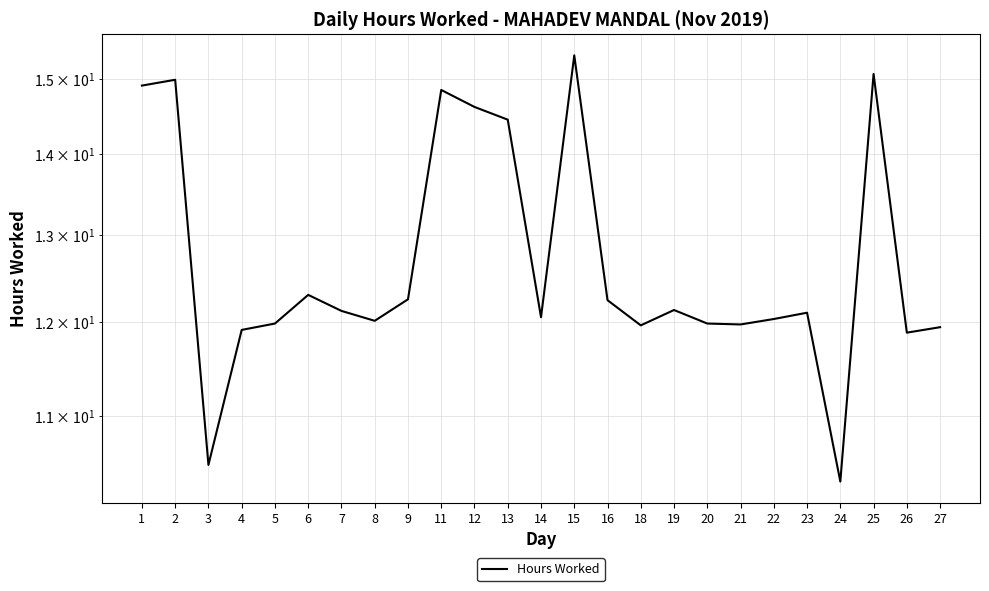

Where does the data first go above 12?

1